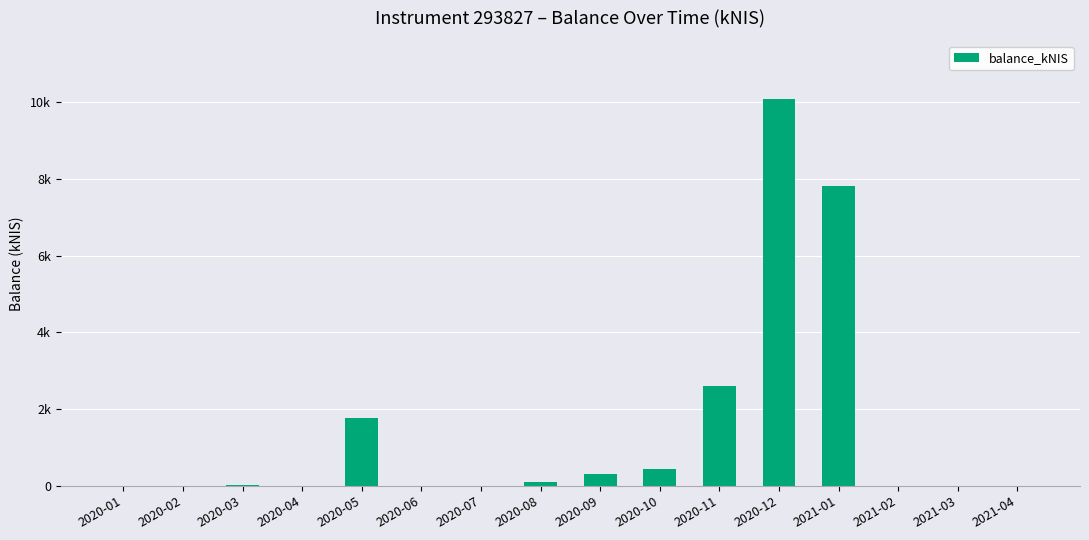

Are the bars horizontal?

No